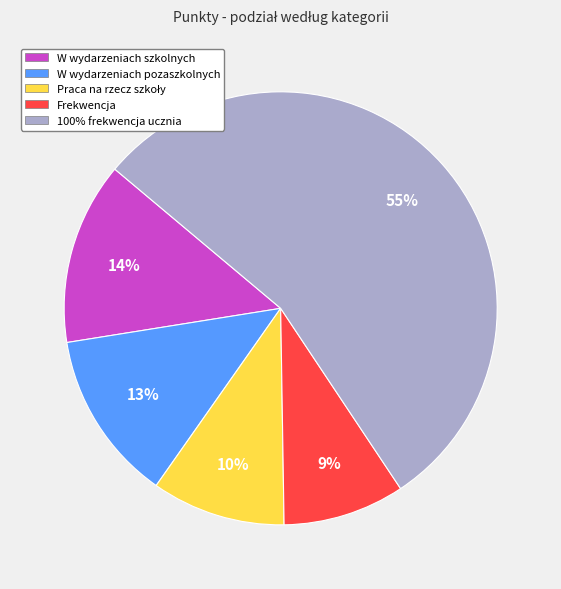

Combined, do 100% frekwencja ucznia and Frekwencja account for over 50%?

Yes